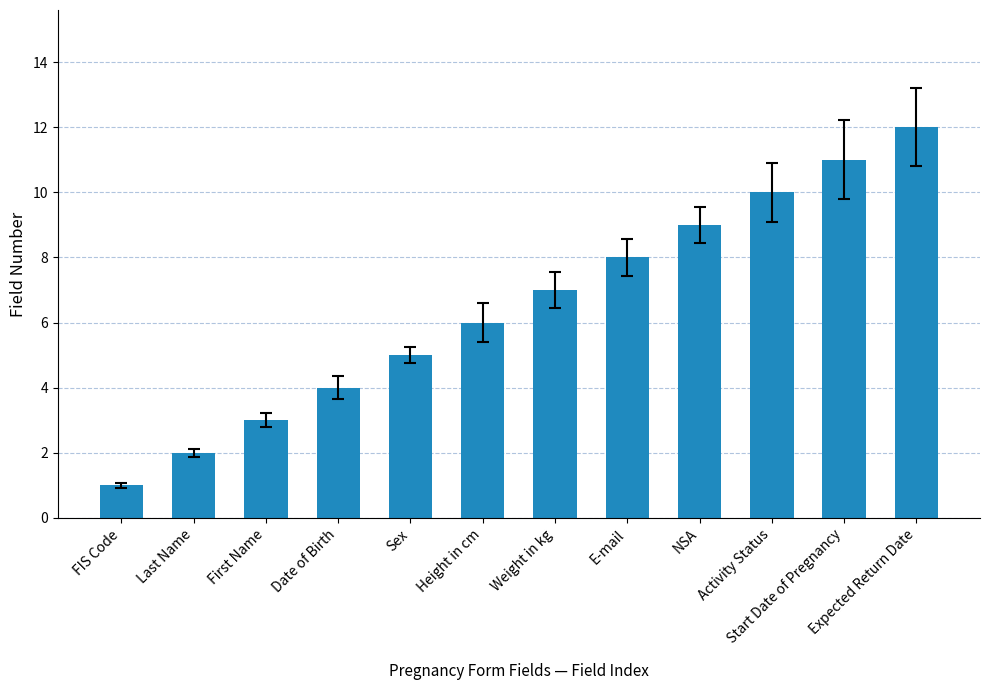

Read the value at E-mail.

8